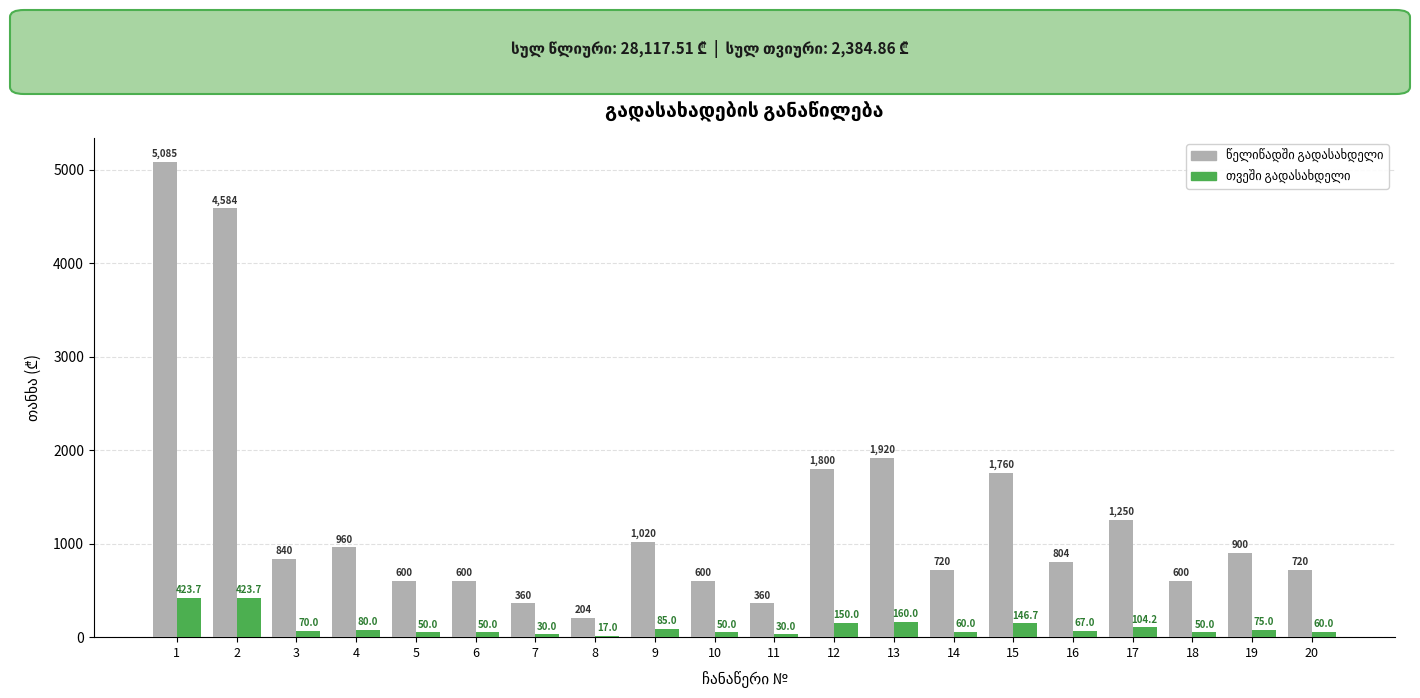

What is the maximum value shown in the chart?

5084.8